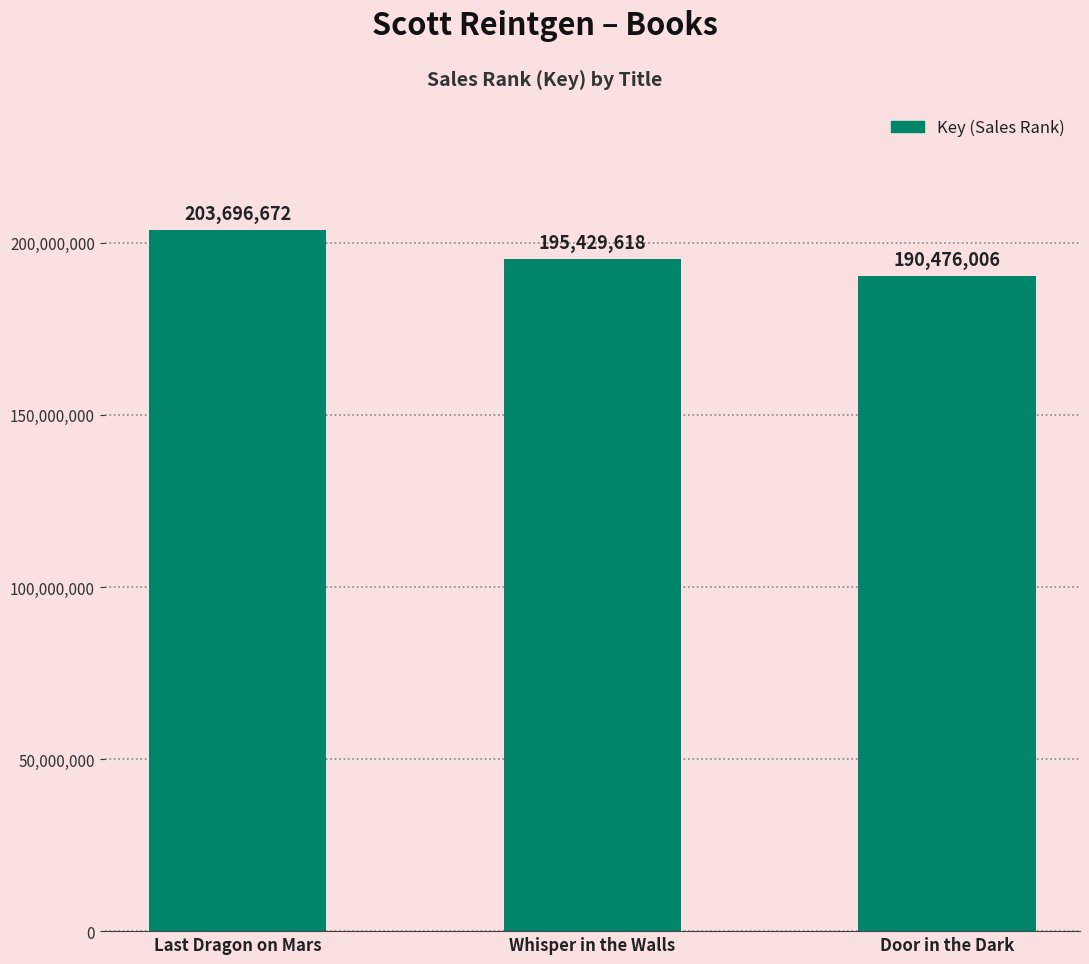

Which category has the highest value across all series?

Last Dragon on Mars